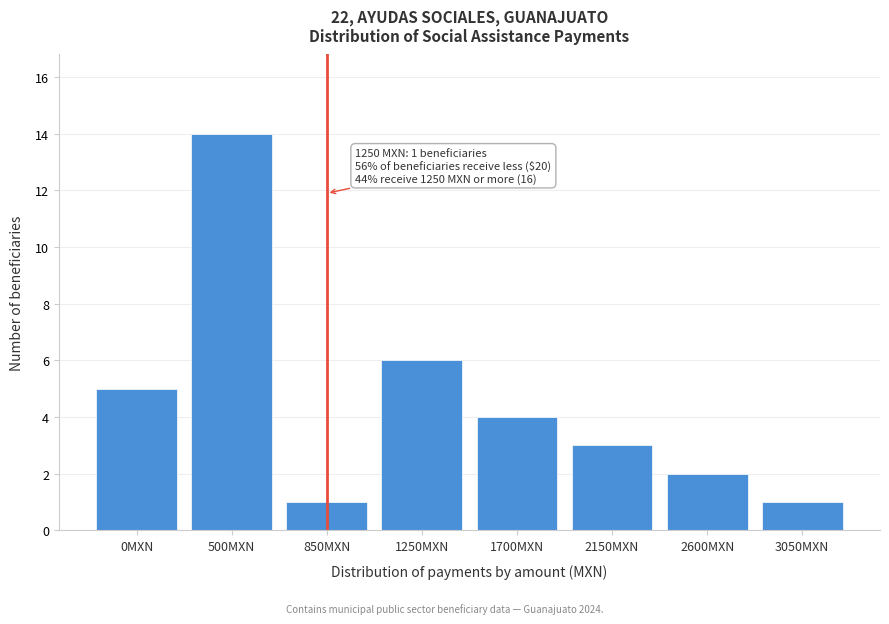

Reading left to right, extract all data points from this chart.

0MXN=5	500MXN=14	850MXN=1	1250MXN=6	1700MXN=4	2150MXN=3	2600MXN=2	3050MXN=1